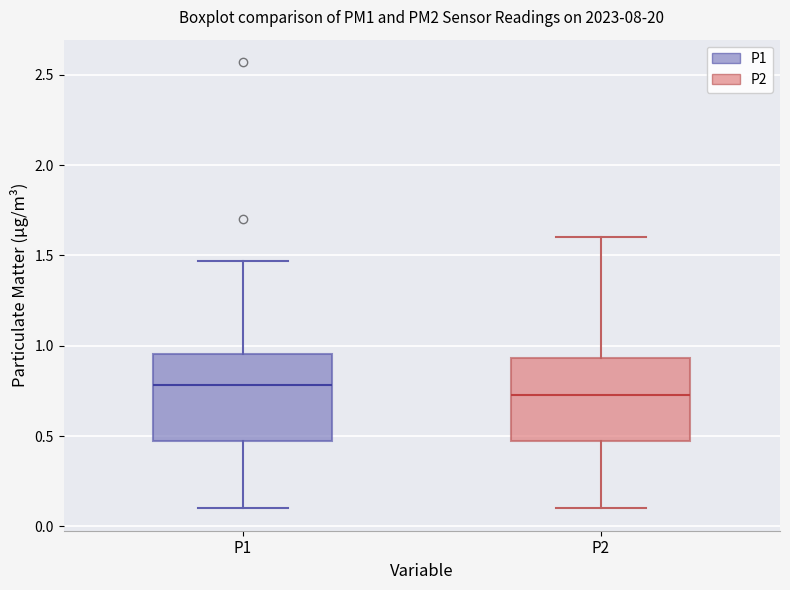

Where does the upper whisker of the box for P1 end on the y-axis? The values are not printed on the chart, so give them approximately, as read against the axis.

1.45